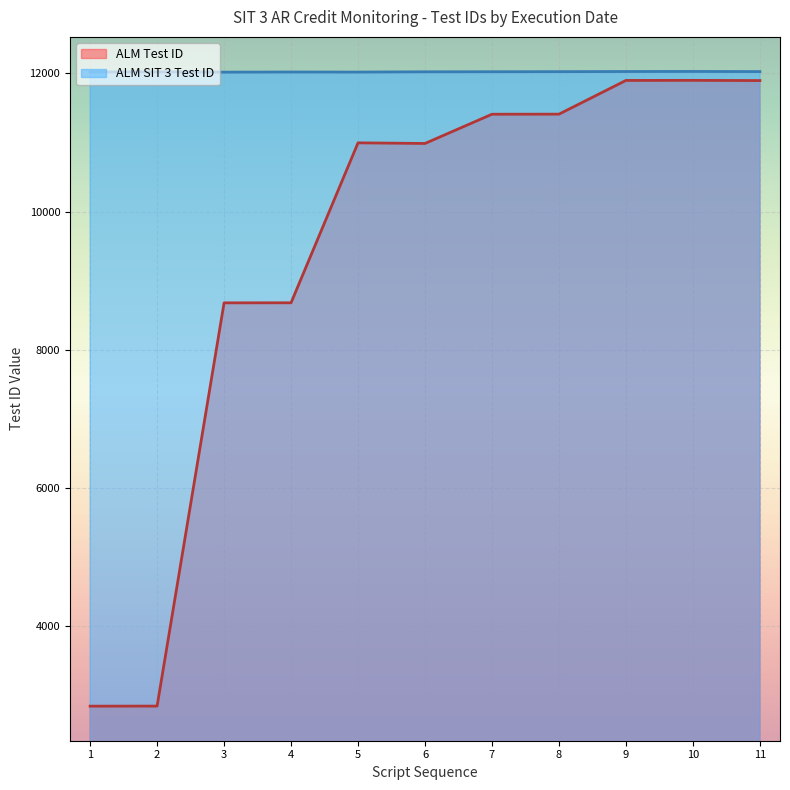

What is the value of the ALM SIT 3 Test ID point at the 4th from the left?

12021